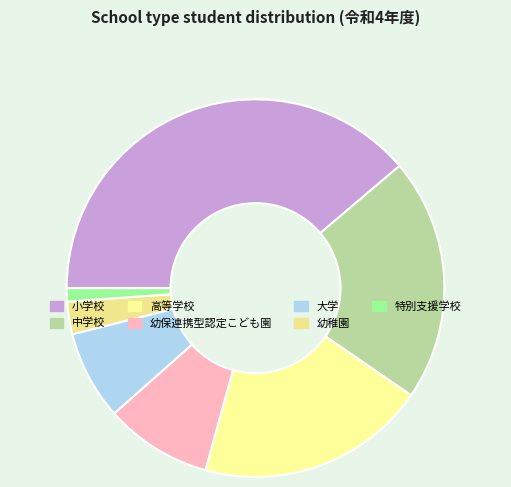

How many segments does this pie chart have?

7